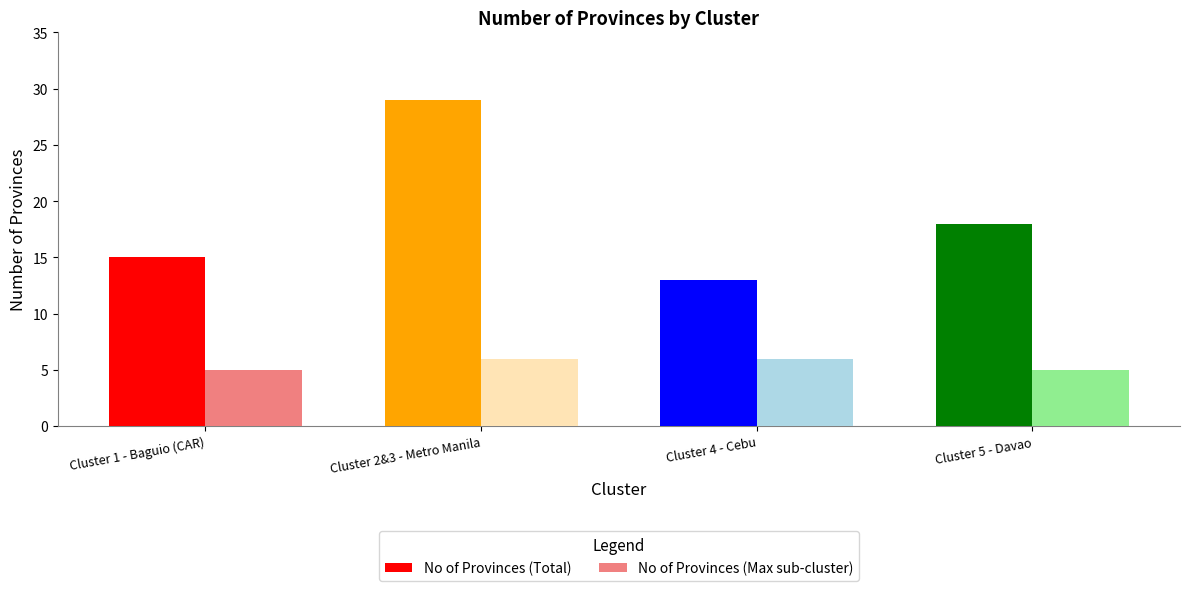

Reading left to right, list all the values displayed in this chart.

No of Provinces (Total): Cluster 1 - Baguio (CAR)=15	Cluster 2&3 - Metro Manila=29	Cluster 4 - Cebu=13	Cluster 5 - Davao=18
No of Provinces (Max sub-cluster): Cluster 1 - Baguio (CAR)=5	Cluster 2&3 - Metro Manila=6	Cluster 4 - Cebu=6	Cluster 5 - Davao=5